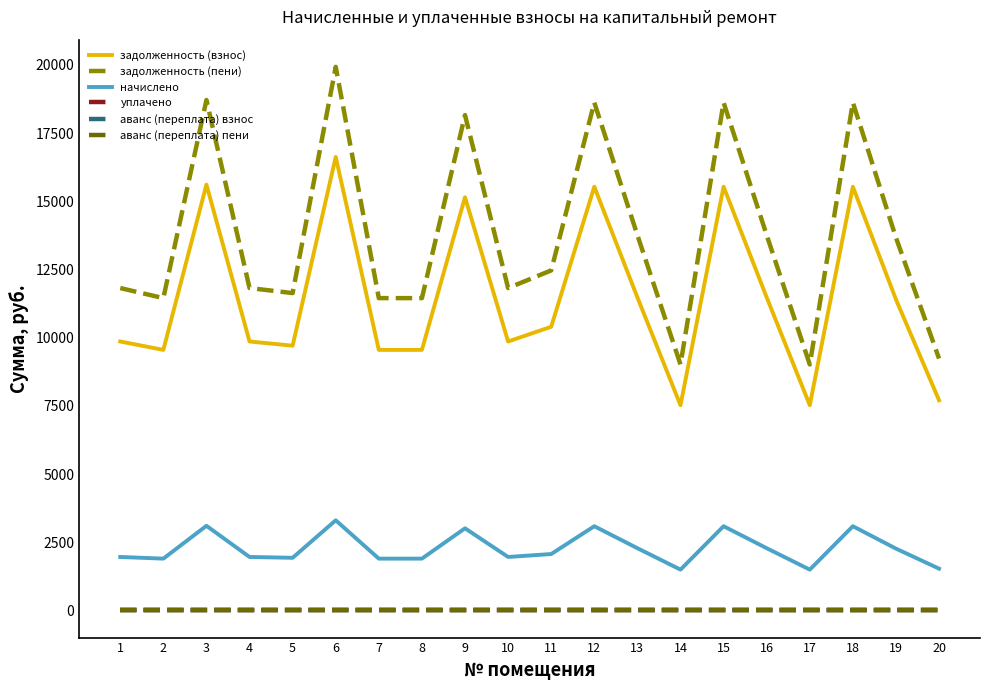

Rank the series at 4 from highest to lowest value.

задолженность (пени), задолженность (взнос), начислено, уплачено, аванс (переплата) взнос, аванс (переплата) пени